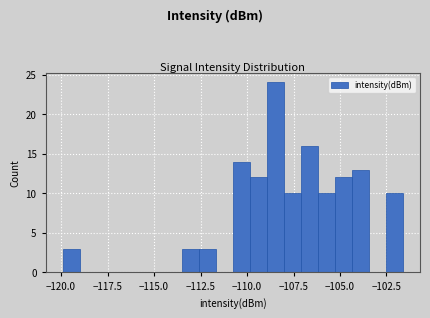

Read against the x-axis, roughly where is the centre of the tallest bar?

-108.5